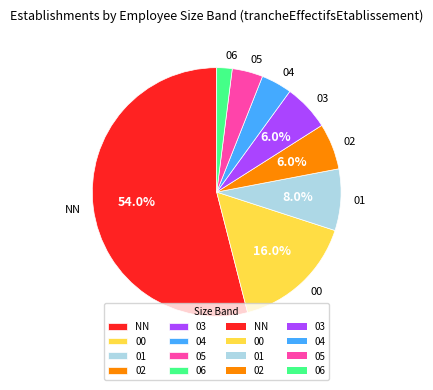

What portion of the pie excludes NN?

46.0%